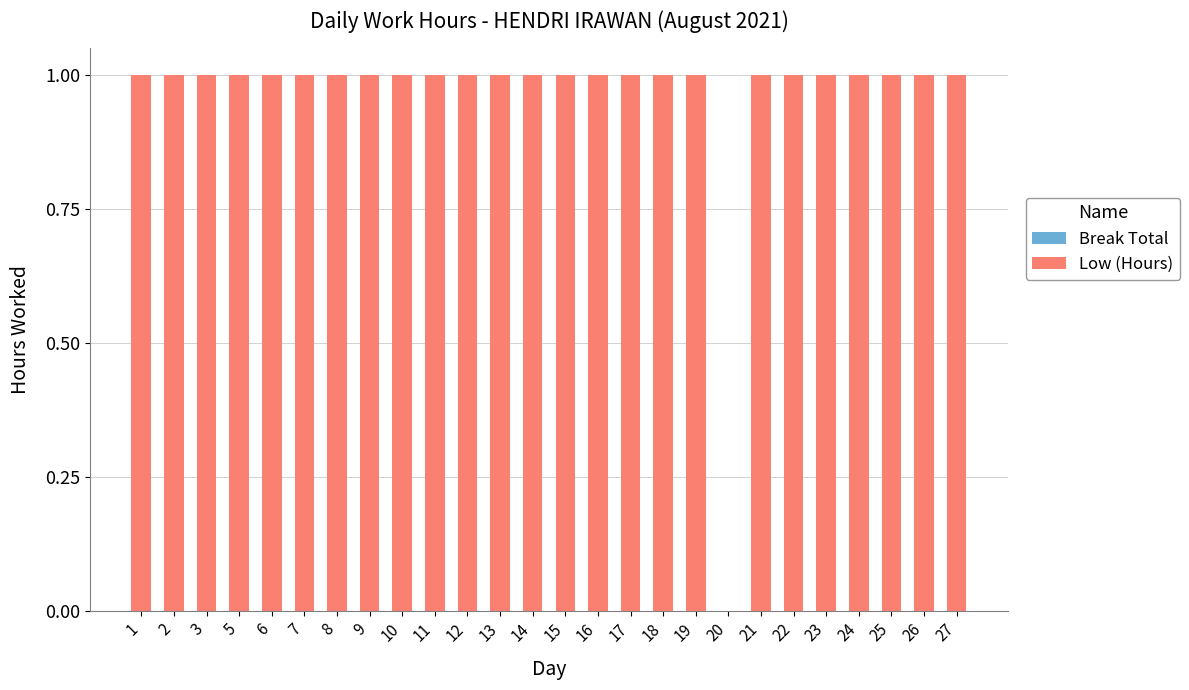

Approximately how many times larger is the value at 27 compared to 8?

1.0